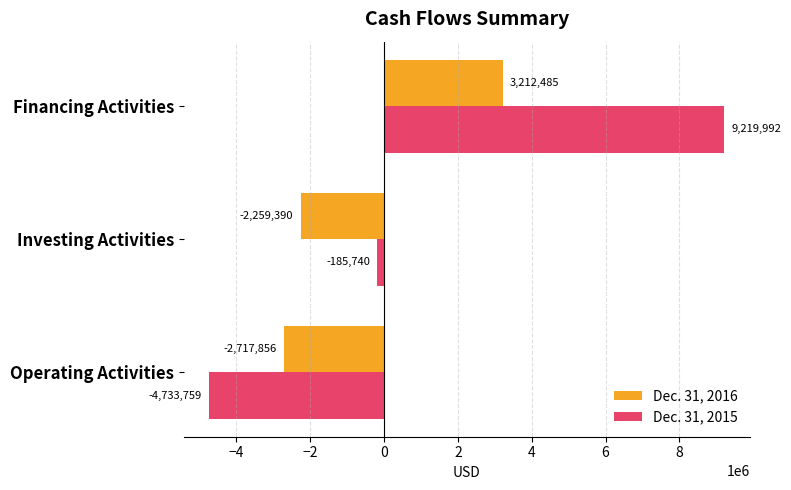

True or false: Dec. 31, 2015 has a value of 9219992 at Financing Activities.

True